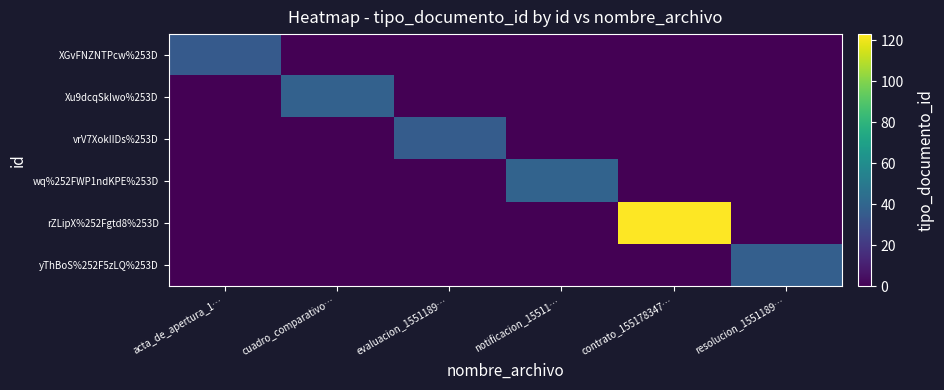

What is the difference between the highest and lowest values at acta_de_apertura_1…?

35